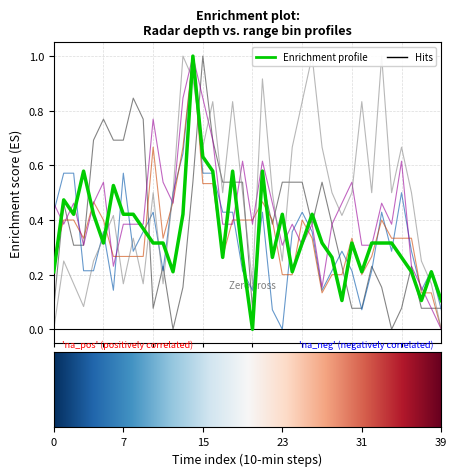

The value of 2.175 at 33 is 0.2. True or false?

True